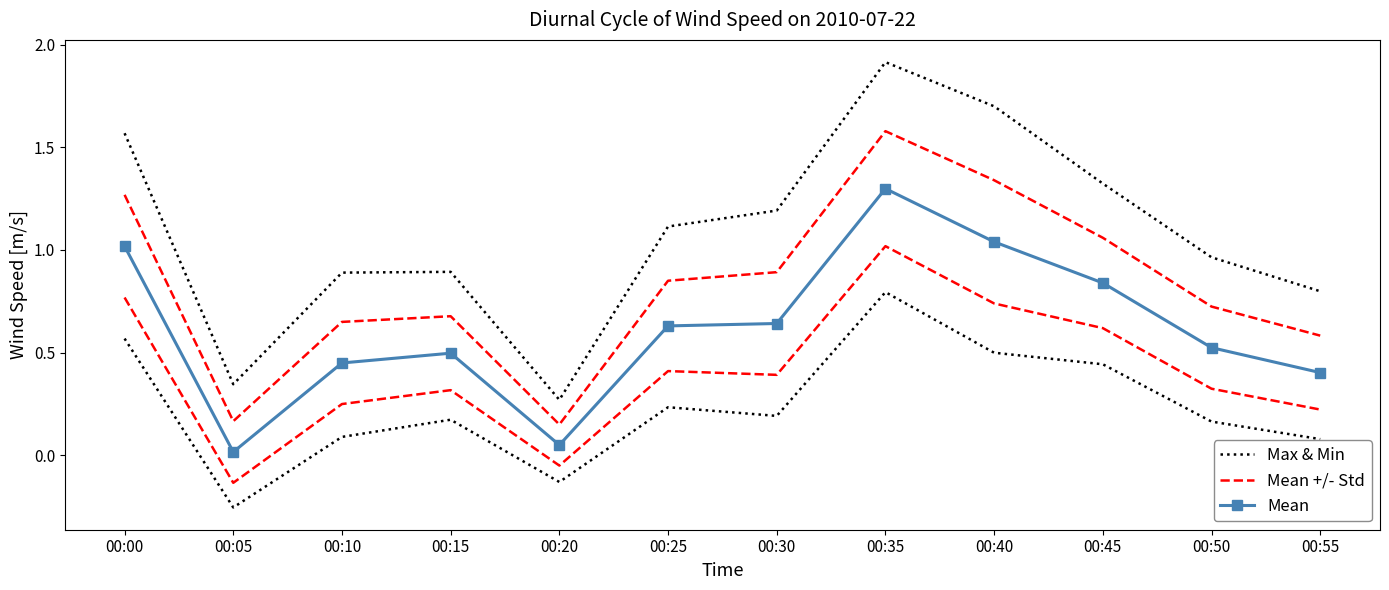

What is the value of the Max & Min point at the 10th from the left?

1.3